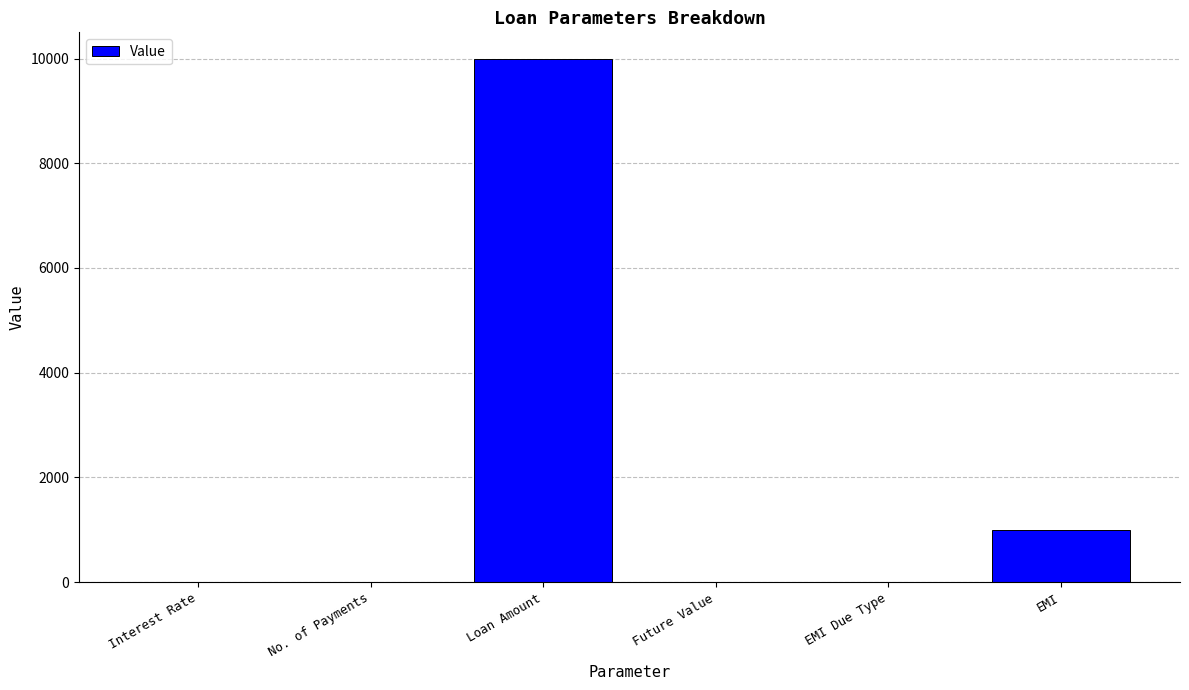

Read the value at Loan Amount.

10000.0